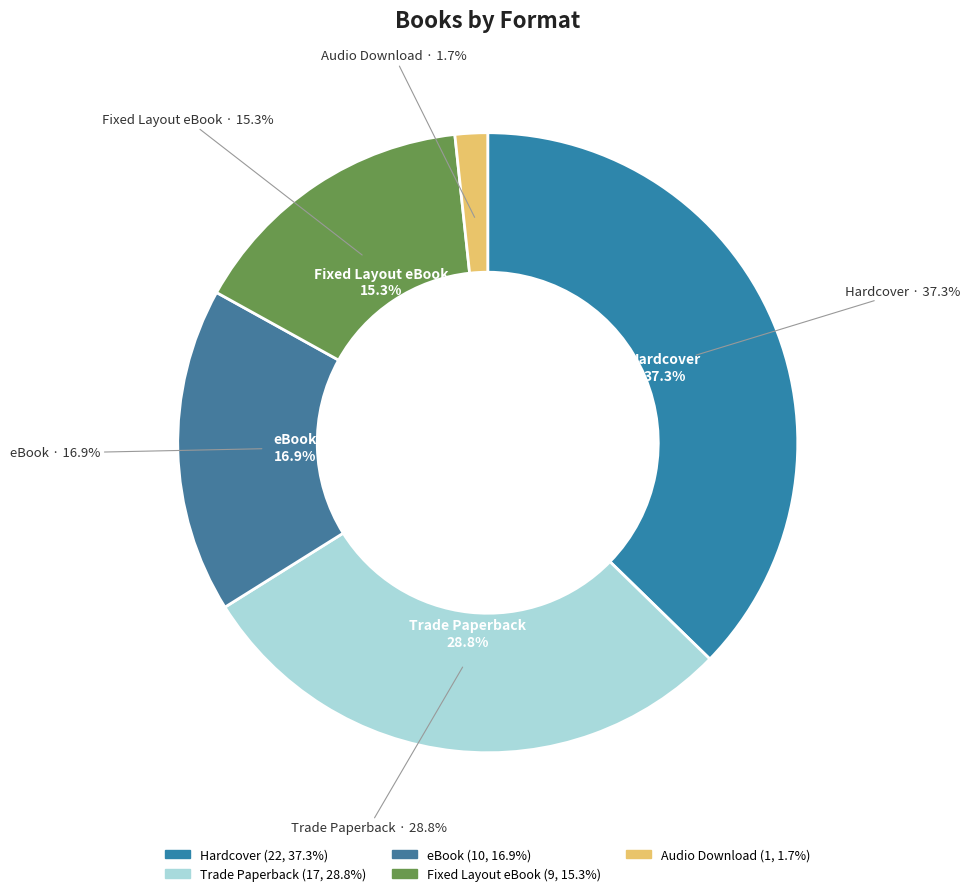

Count the number of slices in the pie.

5